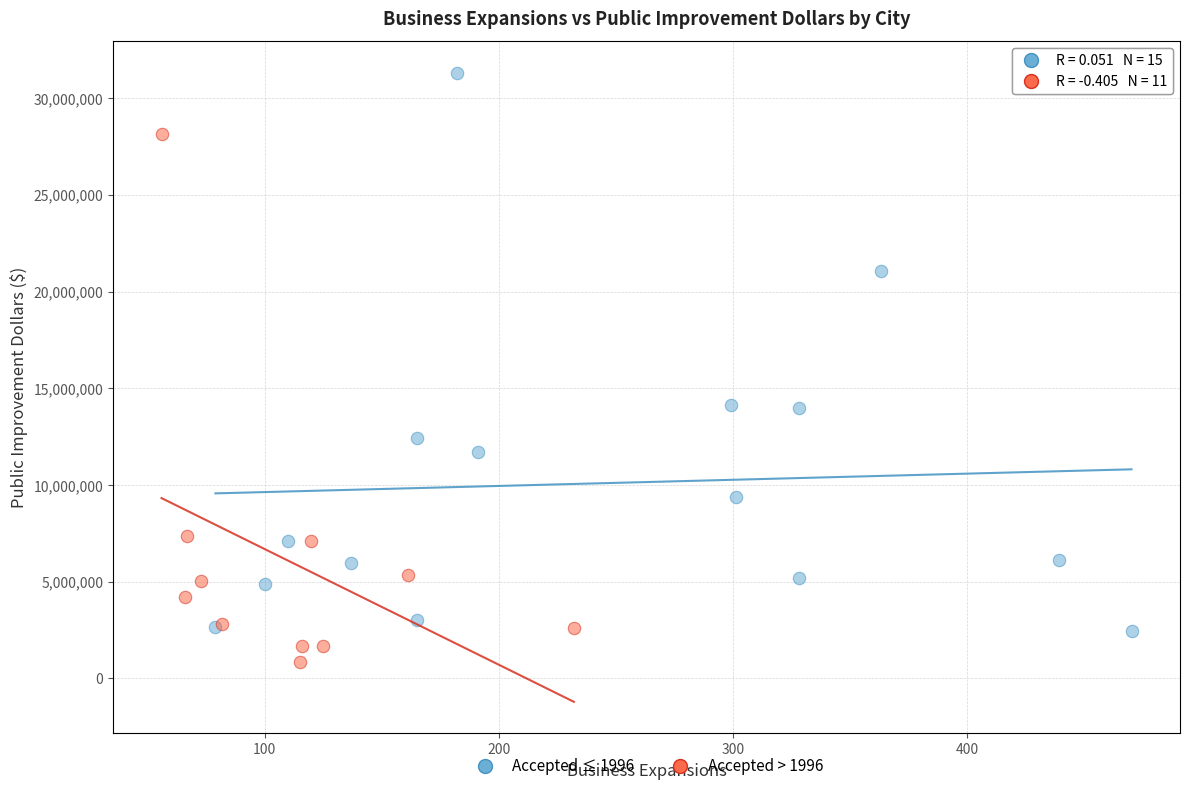

What are all the series names shown in the legend?

Accepted ≤ 1996, Accepted > 1996